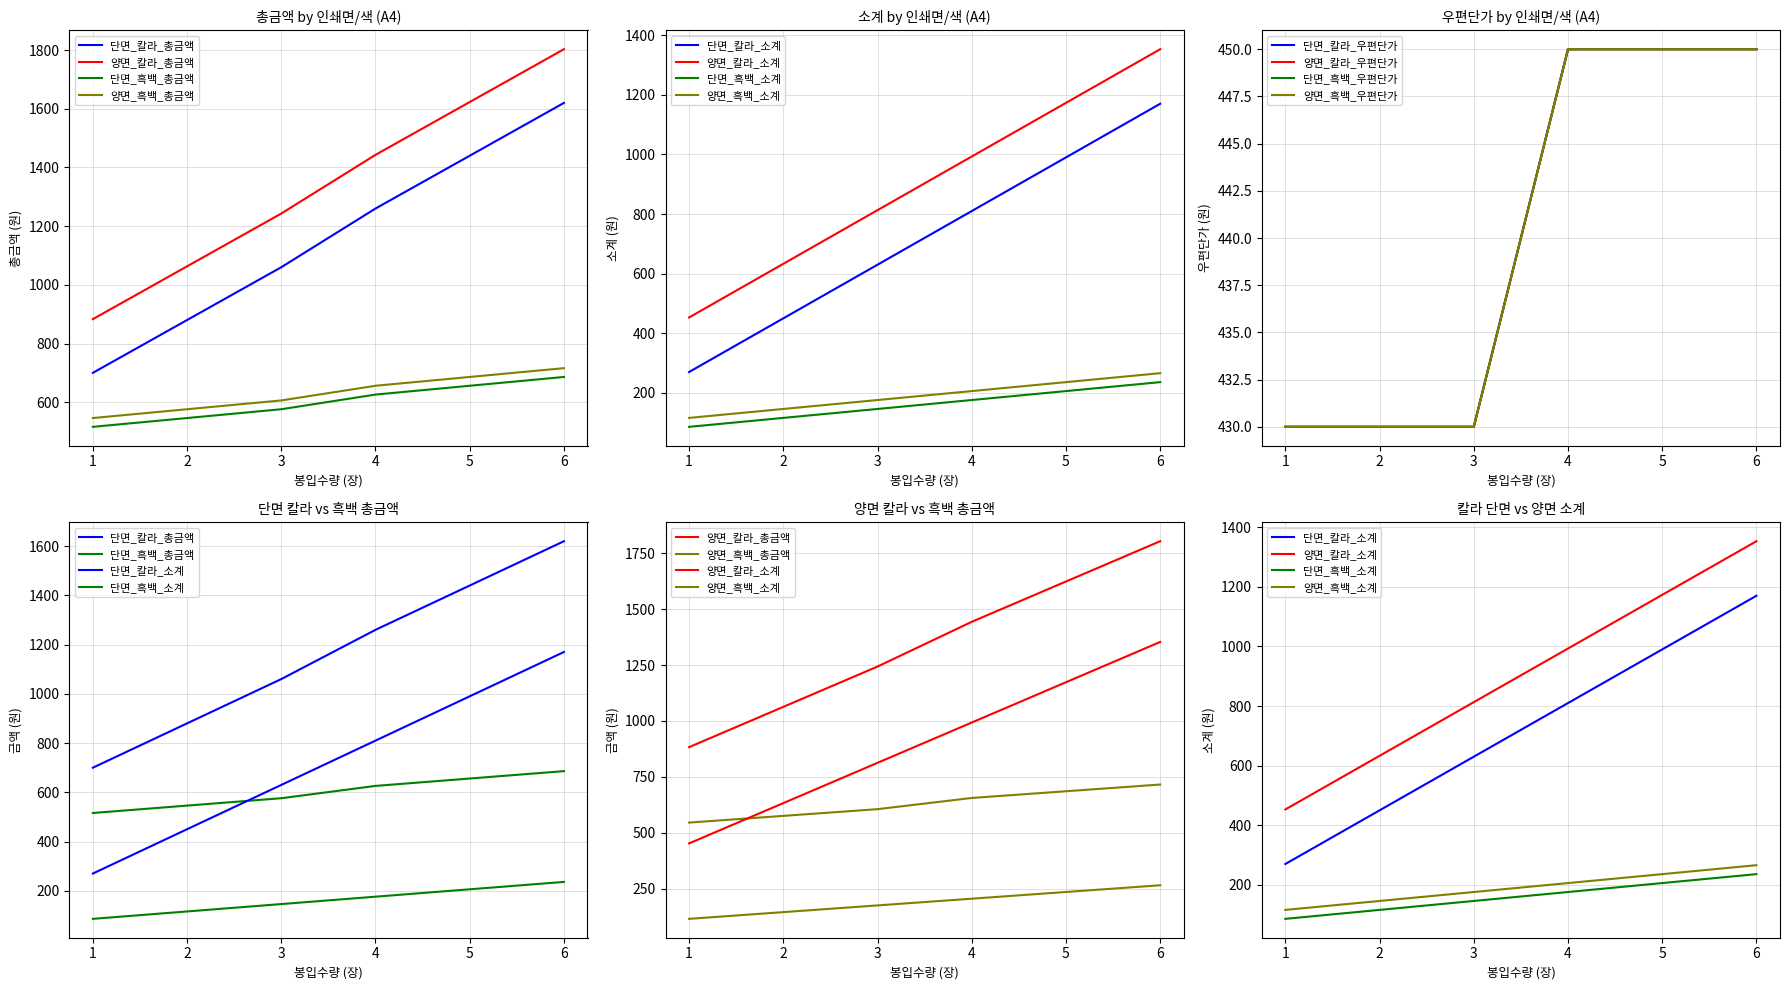

True or false: 단면_칼라_총금액 and 양면_흑백_총금액 intersect in this chart.

False